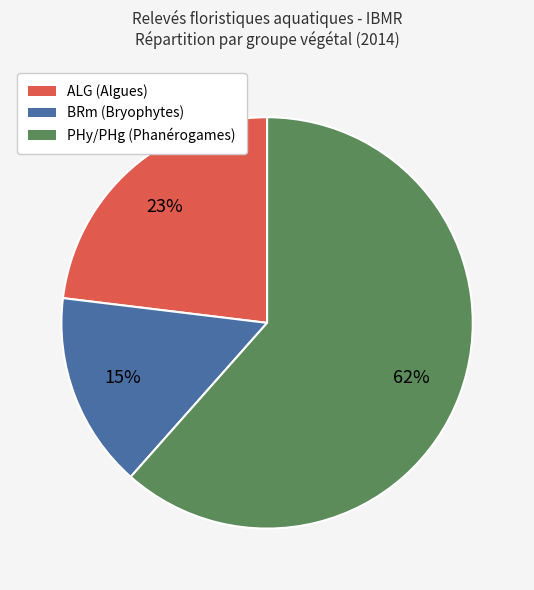

To the nearest percent, what is the average slice percentage?

33%